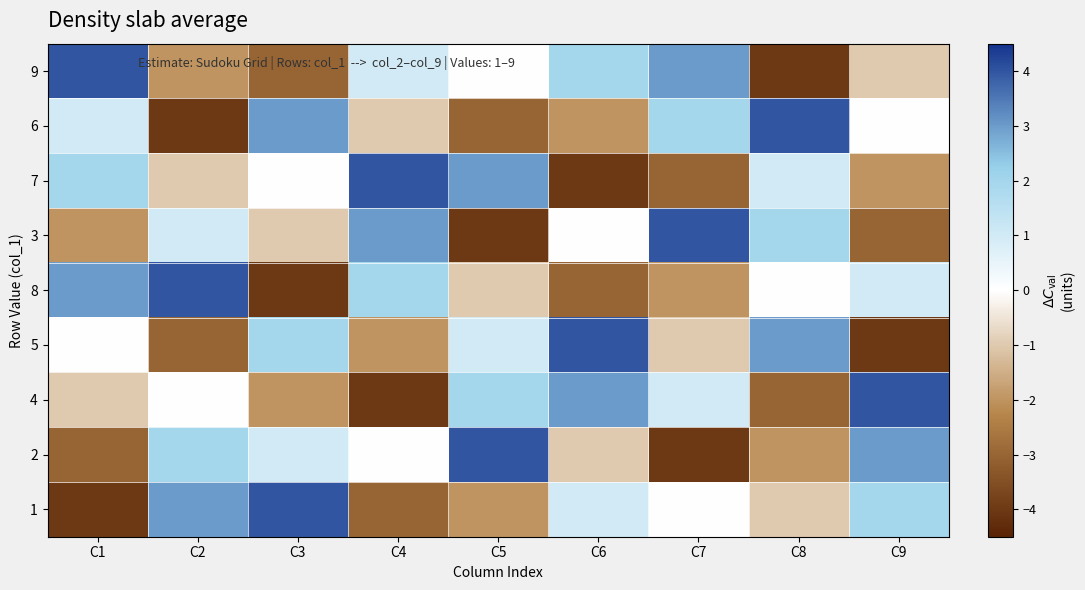

What is the spread (max minus min) of values at C2?

8